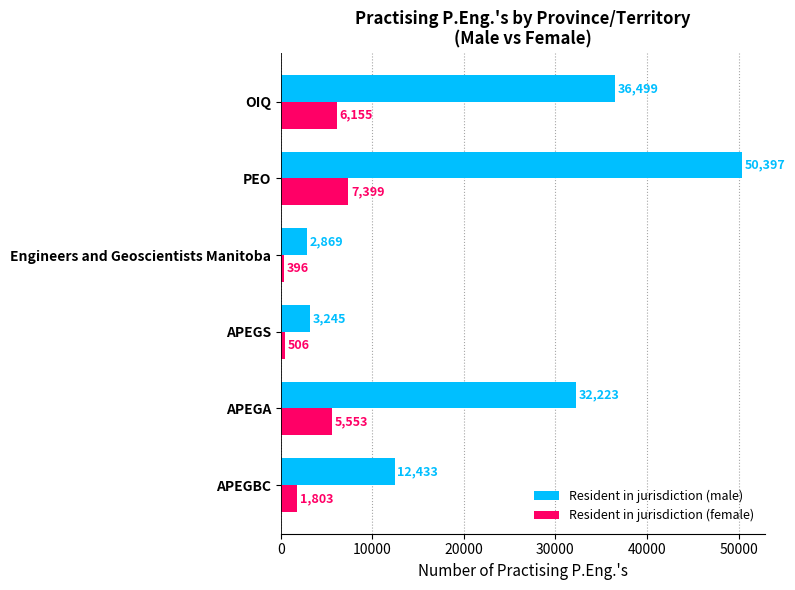

The Resident in jurisdiction (male) series shows 17856 at APEGBC. True or false?

False